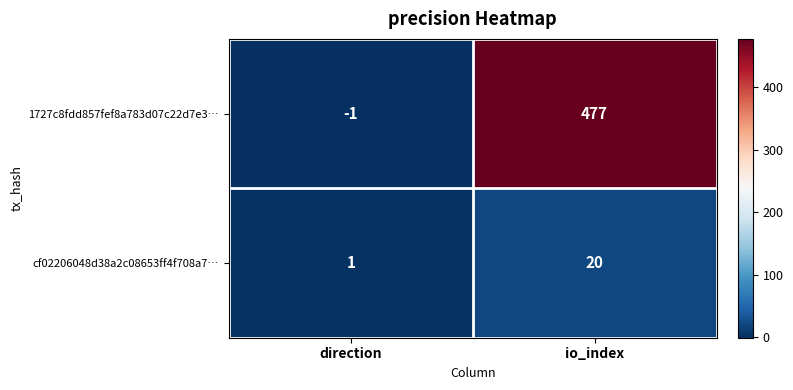

Rank the series by their maximum value, from lowest to highest.

cf02206048d38a2c08653ff4f708a7…, 1727c8fdd857fef8a783d07c22d7e3…